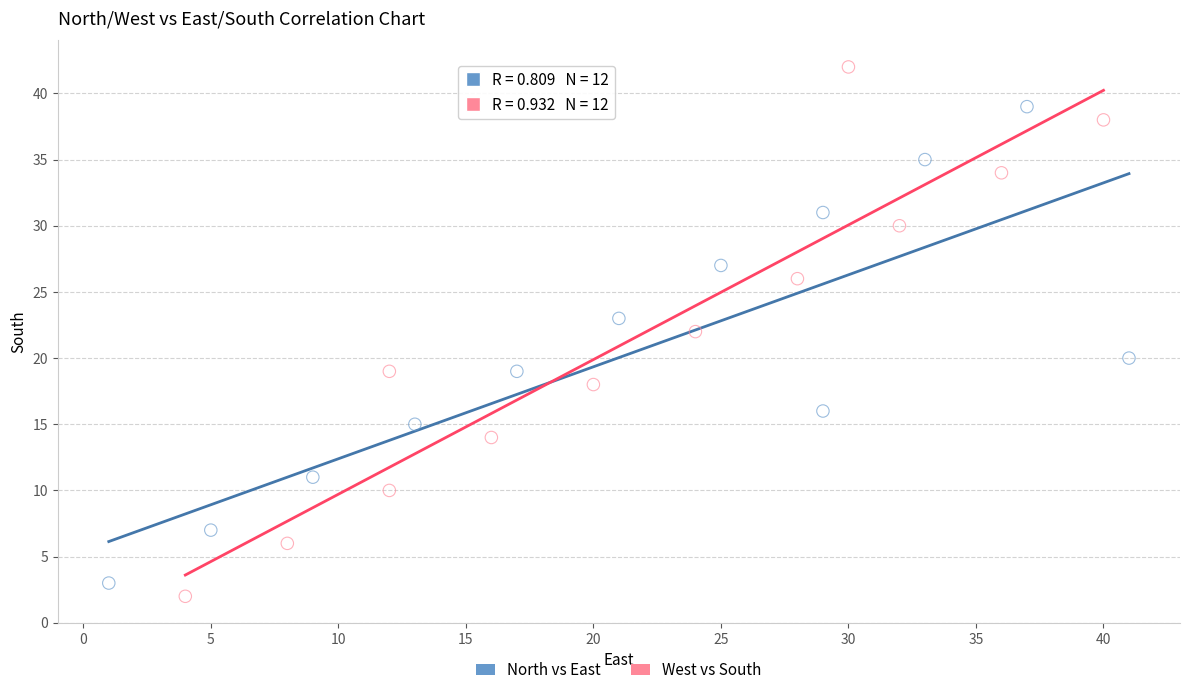

Which series reaches the maximum Y coordinate?

West vs South